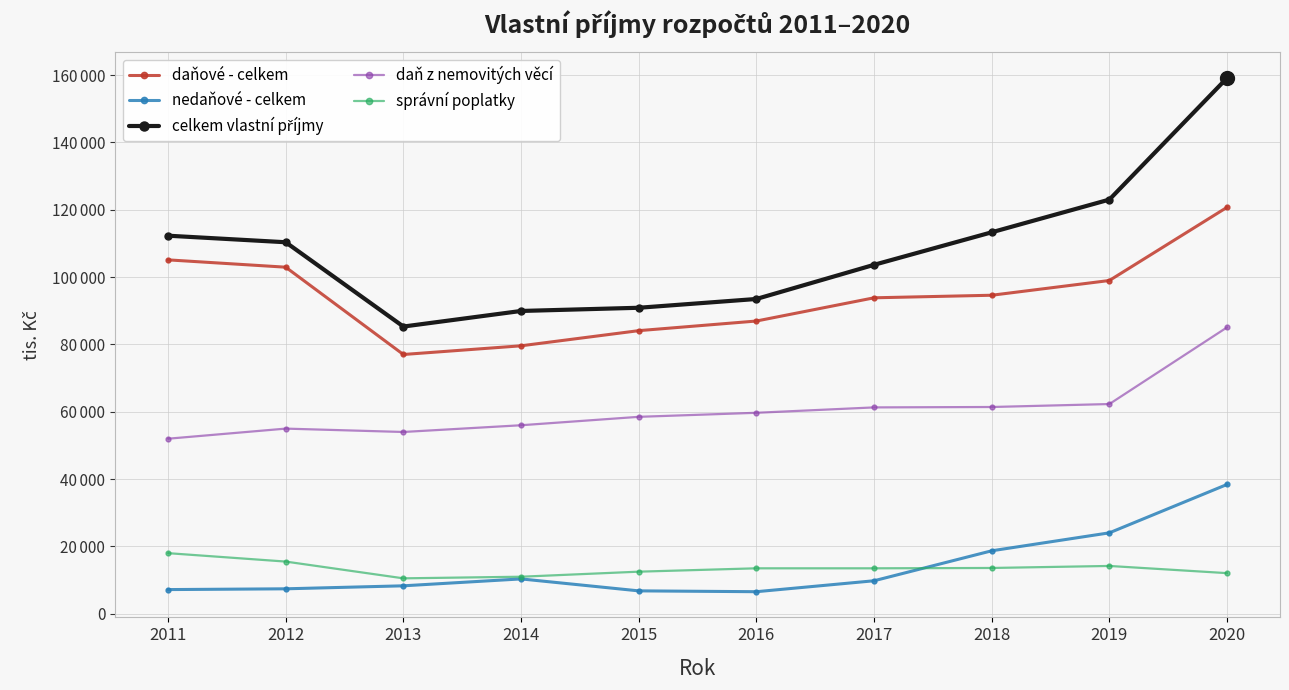

At which label does nedaňové - celkem reach its peak?

2020